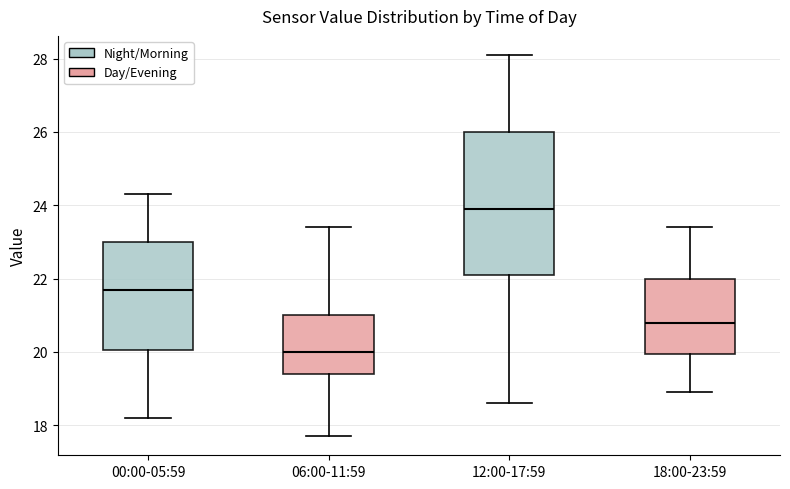

Where does the lower whisker of the box for 18:00-23:59 end on the y-axis? The values are not printed on the chart, so give them approximately, as read against the axis.

19.0